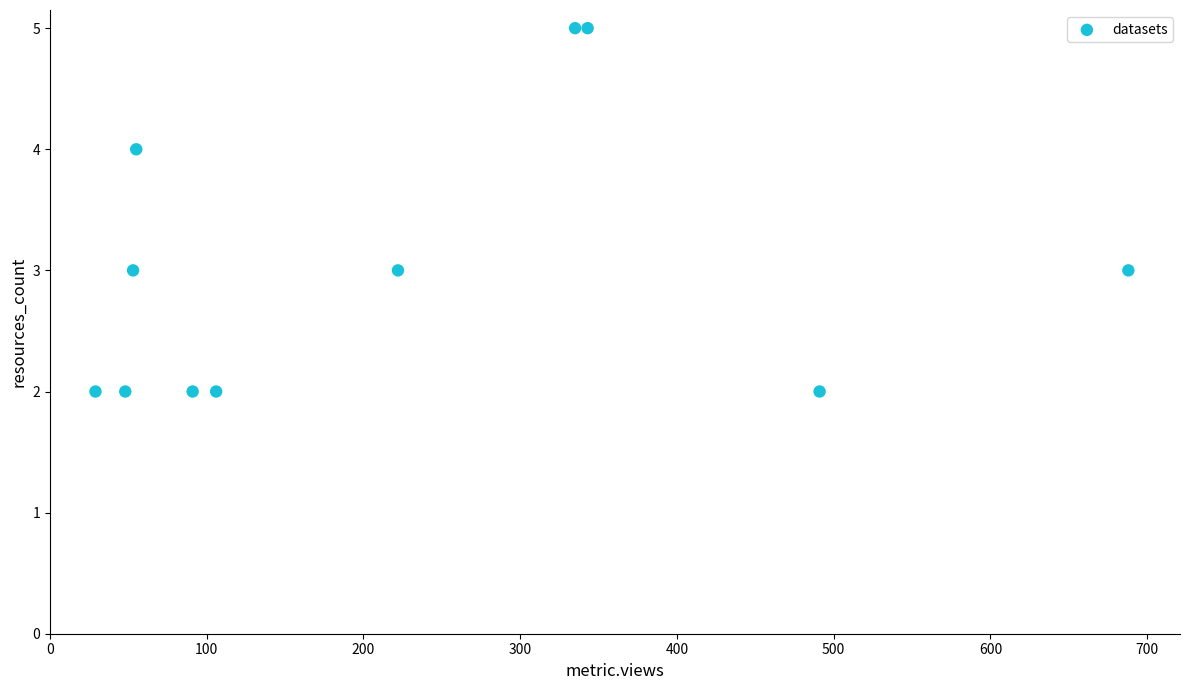

What is the average X value?

224